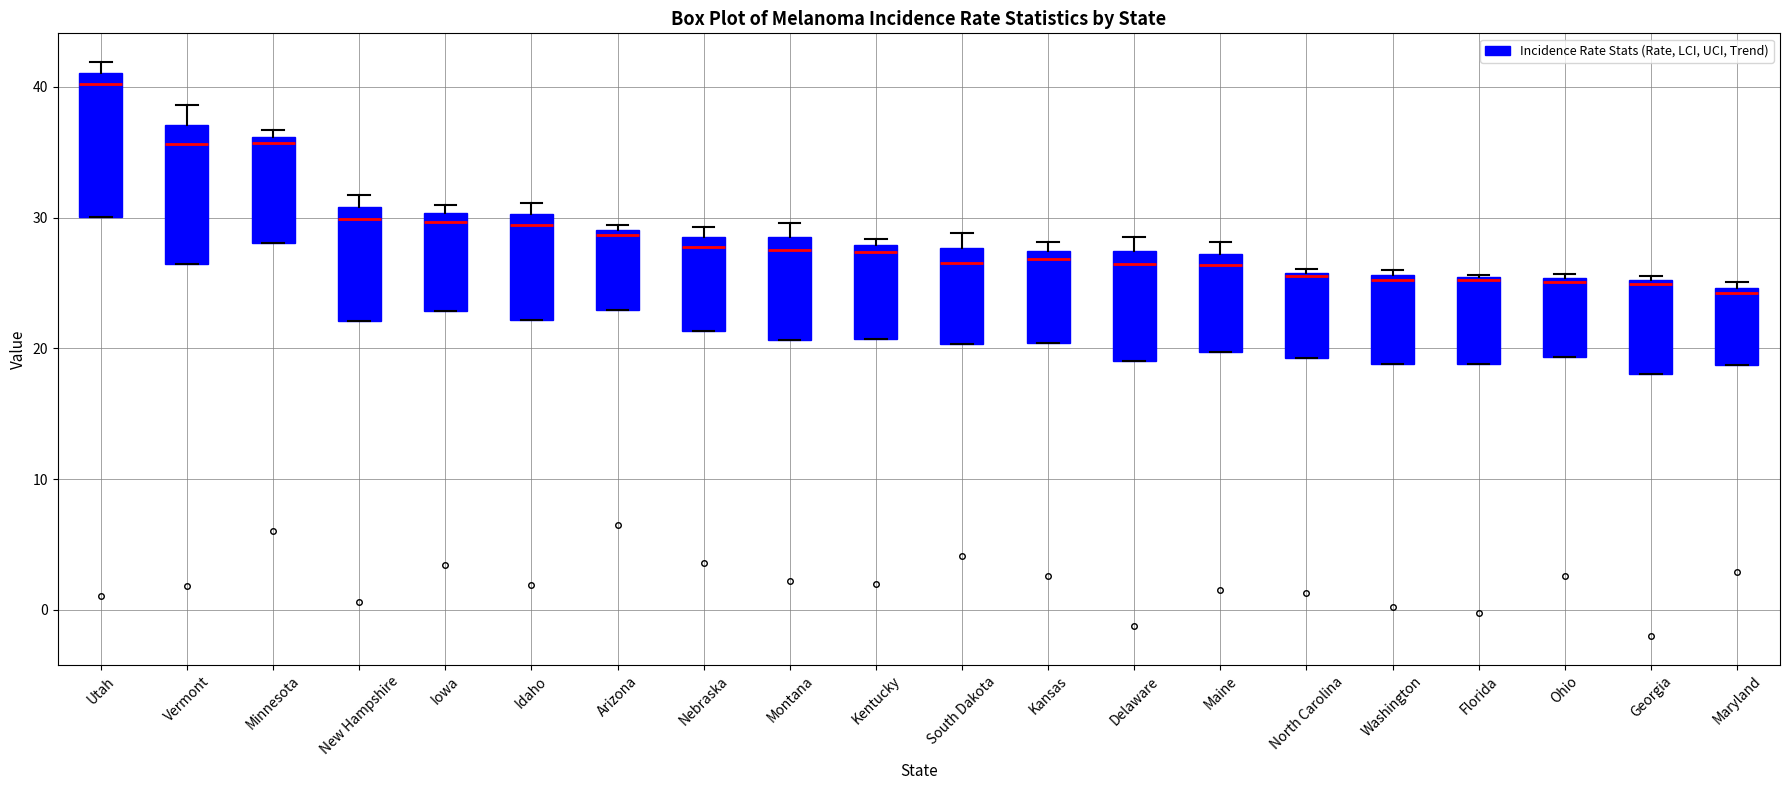

Reading left to right, transcribe this box plot: for each box, give where its median line is, the range the box spans, and where its two whiskers end, as read against the y-axis. The values are not printed on the chart, so give them approximately, as read against the axis.

Utah: median 40, box 30 to 41, whiskers 30 to 42
Vermont: median 36, box 26 to 37, whiskers 26 to 39
Minnesota: median 36 (just below the box's upper edge), box 28 to 36, whiskers 28 to 37
New Hampshire: median 30, box 22 to 31, whiskers 22 to 32
Iowa: median 30 (just below the box's upper edge), box 23 to 30, whiskers 23 to 31
Idaho: median 29, box 22 to 30, whiskers 22 to 31
Arizona: median 29 (just below the box's upper edge), box 23 to 29, whiskers 23 to 29 (just above the box's upper edge)
Nebraska: median 28, box 21 to 29, whiskers 21 to 29 (just above the box's upper edge)
Montana: median 28, box 21 to 29, whiskers 21 to 30
Kentucky: median 27, box 21 to 28, whiskers 21 to 28 (just above the box's upper edge)
South Dakota: median 27, box 20 to 28, whiskers 20 to 29
Kansas: median 27 (just below the box's upper edge), box 20 to 27, whiskers 20 to 28
Delaware: median 26, box 19 to 27, whiskers 19 to 29
Maine: median 26, box 20 to 27, whiskers 20 to 28
North Carolina: median 26 (just below the box's upper edge), box 19 to 26, whiskers 19 to 26 (just above the box's upper edge)
Washington: median 25, box 19 to 26, whiskers 19 to 26 (just above the box's upper edge)
Florida: median 25, box 19 to 25, whiskers 19 to 26
Ohio: median 25, box 19 to 25, whiskers 19 to 26
Georgia: median 25 (just below the box's upper edge), box 18 to 25, whiskers 18 to 26
Maryland: median 24, box 19 to 25, whiskers 19 to 25 (just above the box's upper edge)